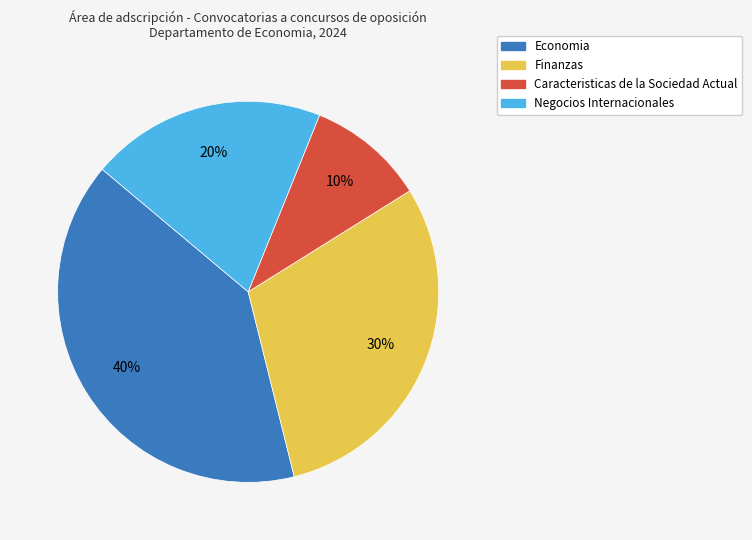

To the nearest percent, what percentage of the pie is Caracteristicas de la Sociedad Actual?

10%